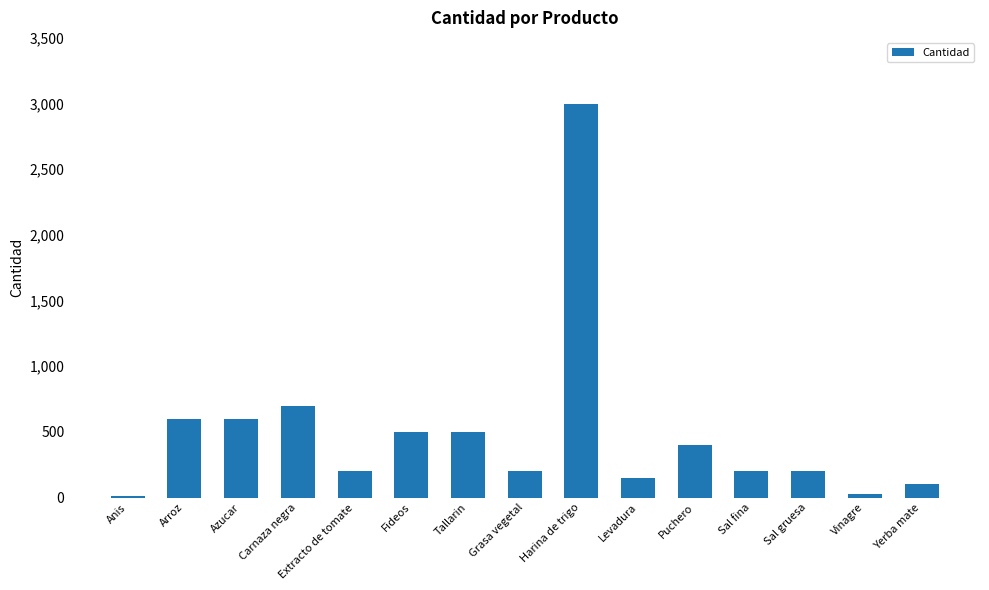

Which category has the highest value across all series?

Harina de trigo